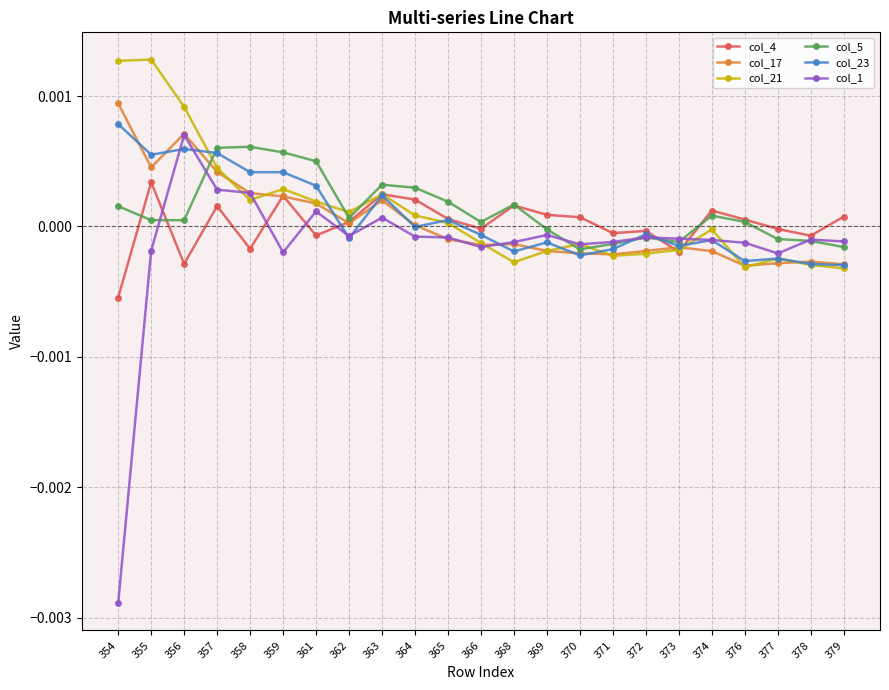

The col_4 series shows 0.0 at 374. True or false?

True